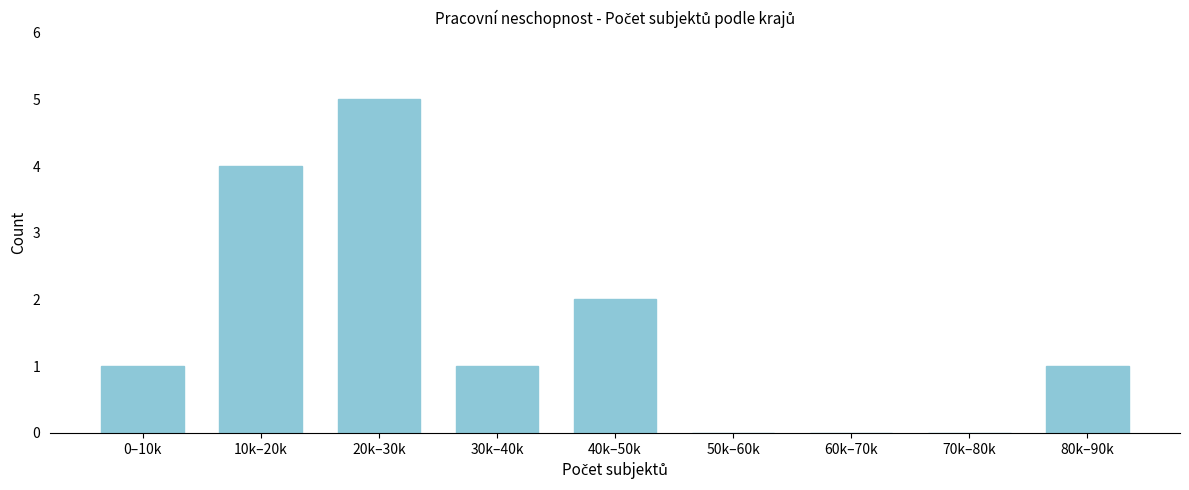

Reading right to left, extract all data points from this chart.

80k–90k=1	70k–80k=0	60k–70k=0	50k–60k=0	40k–50k=2	30k–40k=1	20k–30k=5	10k–20k=4	0–10k=1